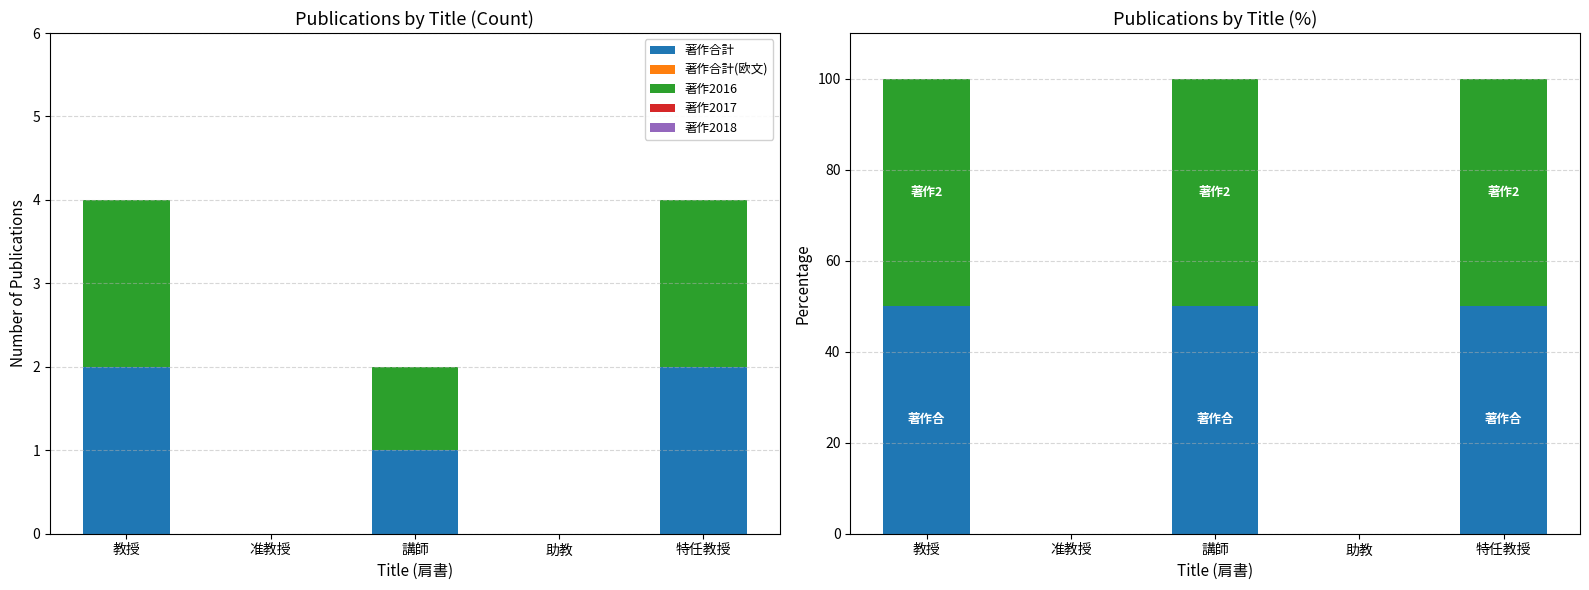

How many bars are there in total?

25